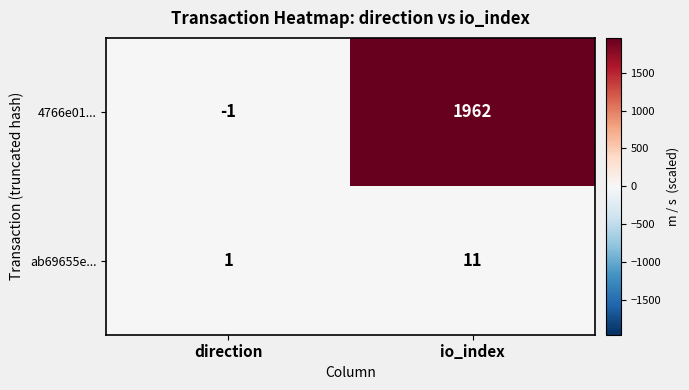

Reading left to right, extract all data points from this chart.

4766e01...: -1	1962
ab69655e...: 1	11